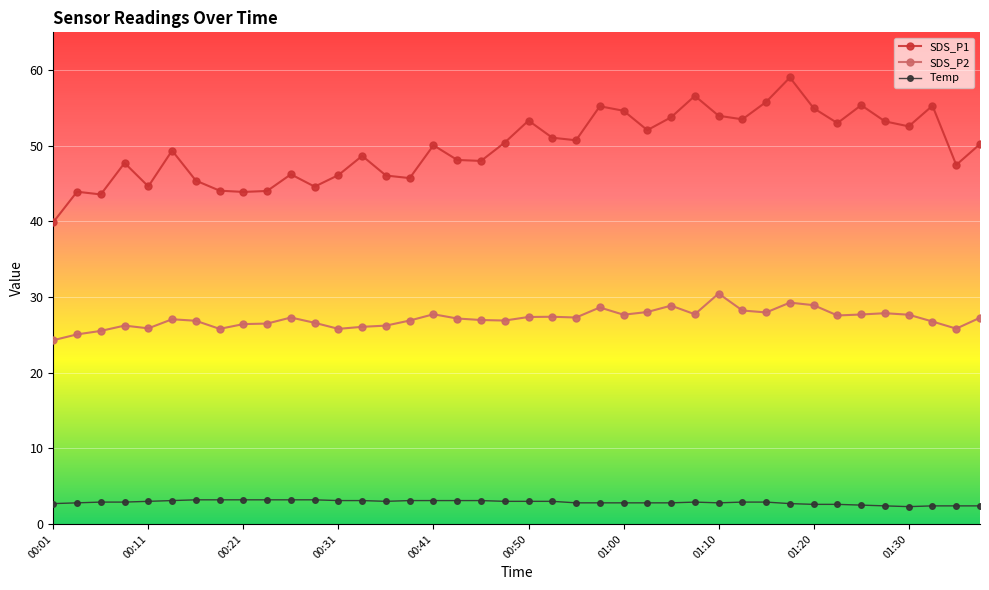

List the series in order of their peak value, lowest first.

Temp, SDS_P2, SDS_P1